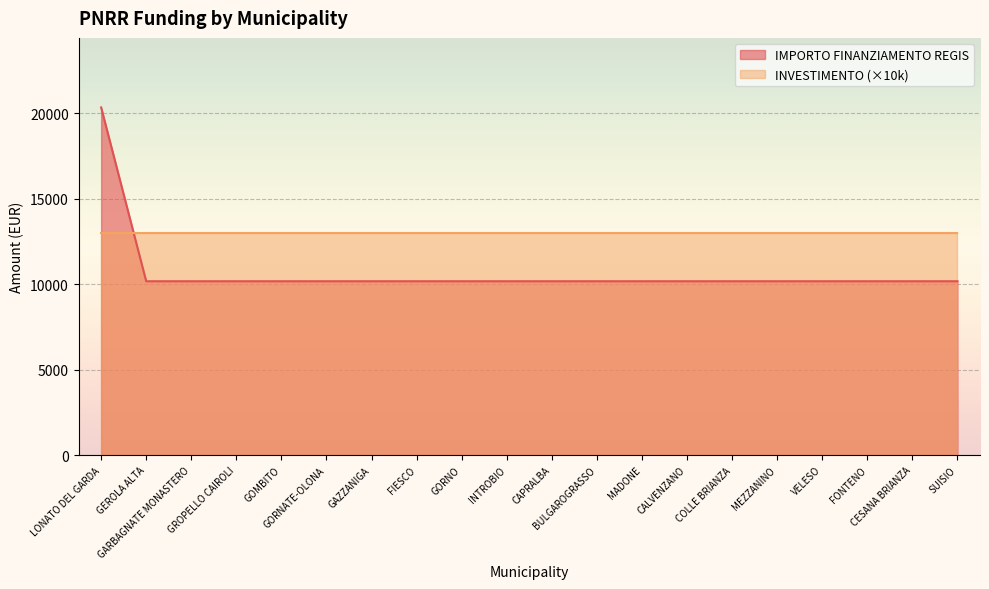

List the labels in order of value, smallest first.

GEROLA ALTA, GARBAGNATE MONASTERO, GROPELLO CAIROLI, GOMBITO, GORNATE-OLONA, GAZZANIGA, FIESCO, GORNO, INTROBIO, CAPRALBA, BULGAROGRASSO, MADONE, CALVENZANO, COLLE BRIANZA, MEZZANINO, VELESO, FONTENO, CESANA BRIANZA, SUISIO, LONATO DEL GARDA